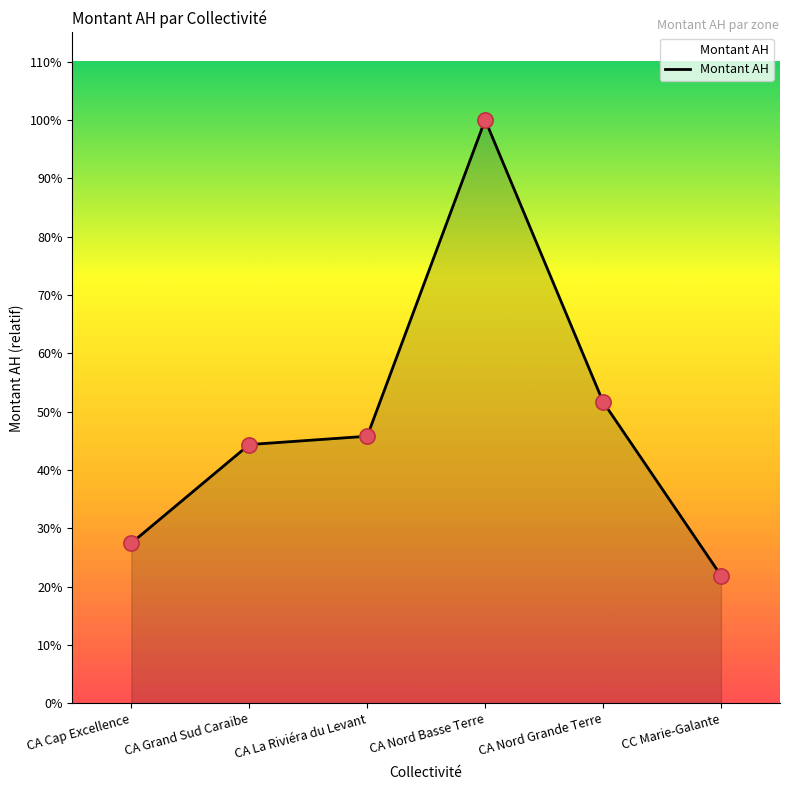

What is the change in value from CA La Riviéra du Levant to CA Nord Grande Terre?

+74487